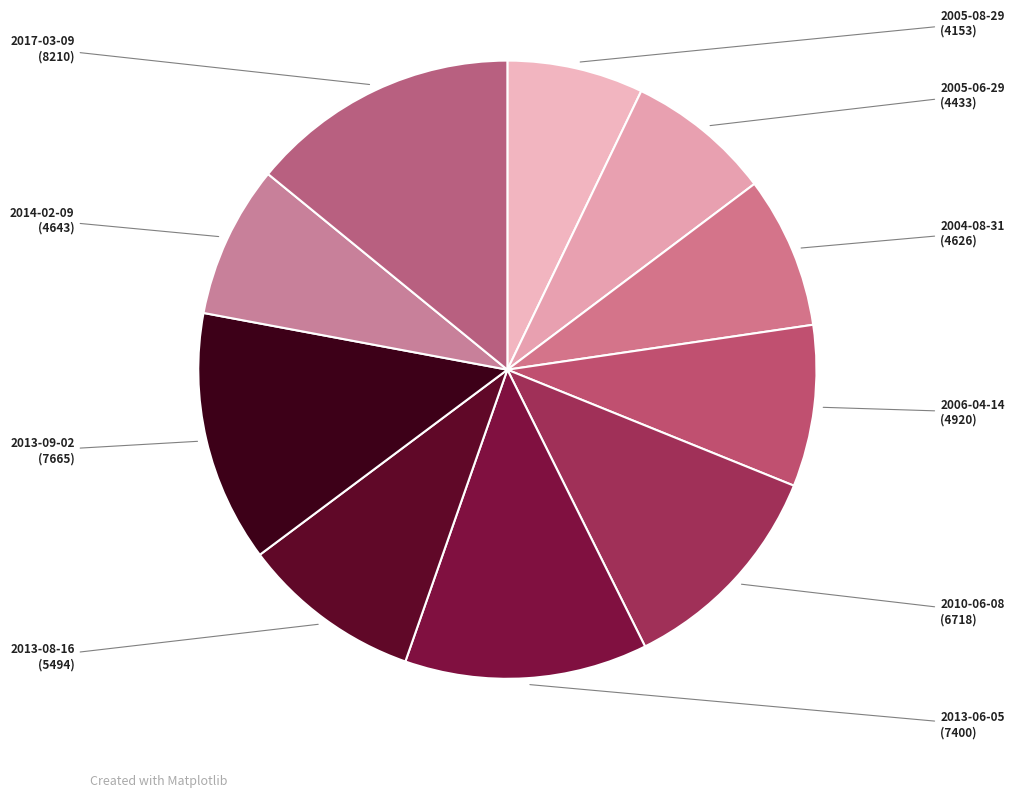

Rank the categories by value from highest to lowest.

2017-03-09, 2013-09-02, 2013-06-05, 2010-06-08, 2013-08-16, 2006-04-14, 2014-02-09, 2004-08-31, 2005-06-29, 2005-08-29